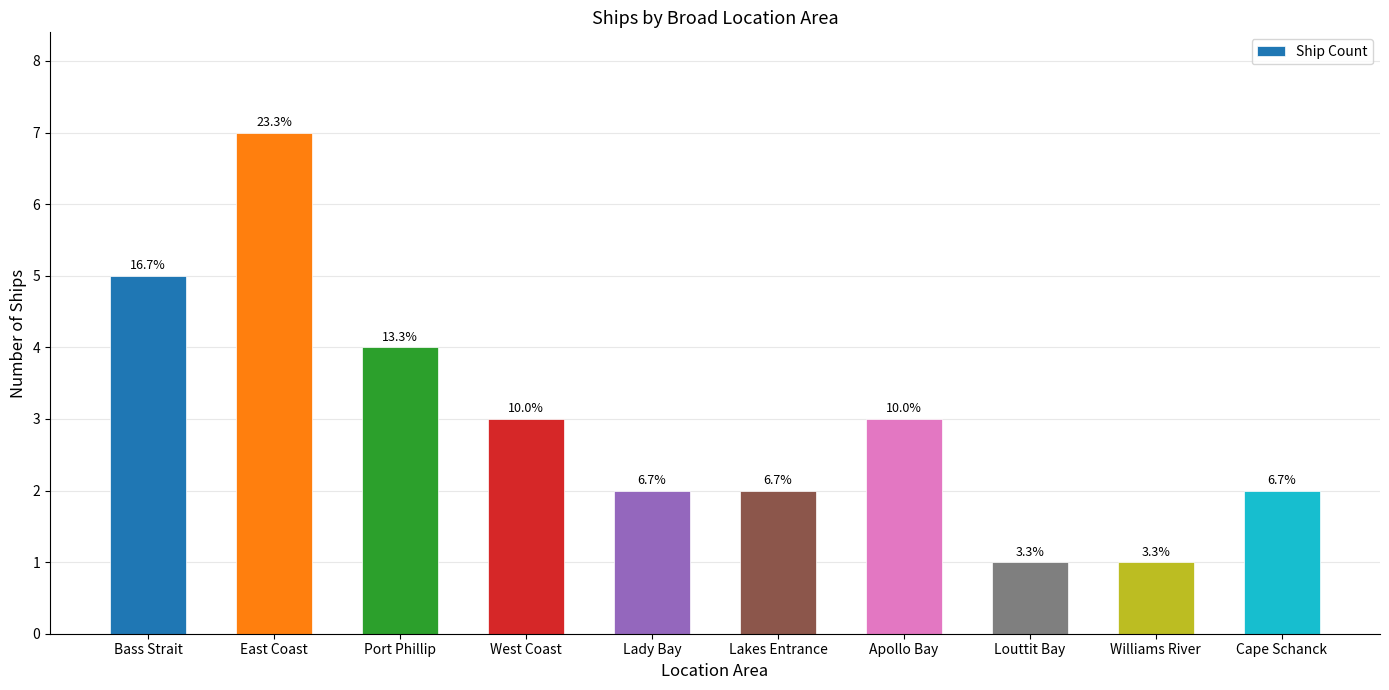

Does the chart contain any negative values?

No